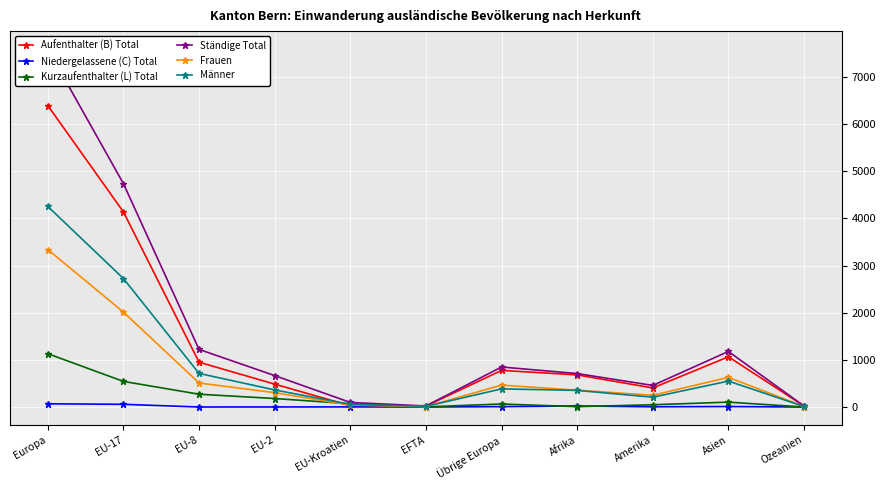

What is the average value of the Aufenthalter (B) Total series?

1360